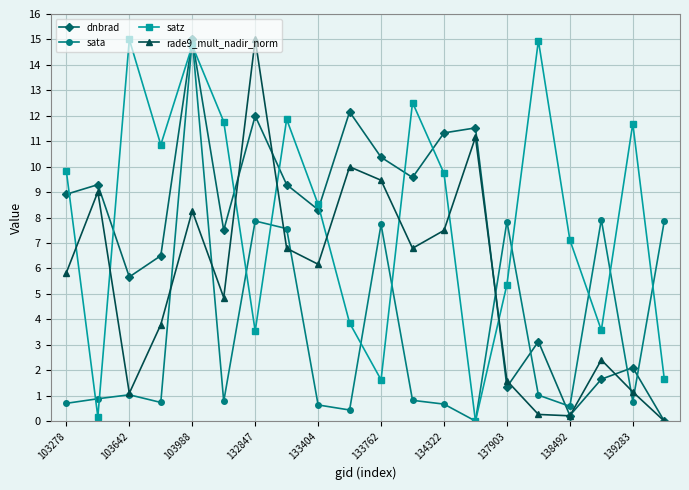

Which series has the largest total across all categories?

satz